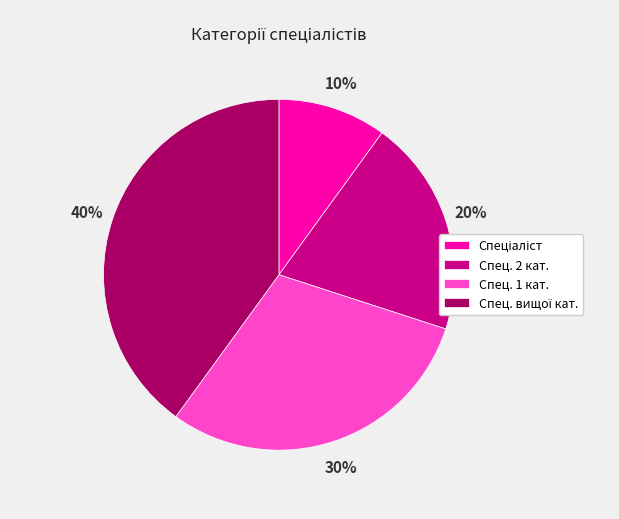

To the nearest percent, what is the average slice percentage?

25%